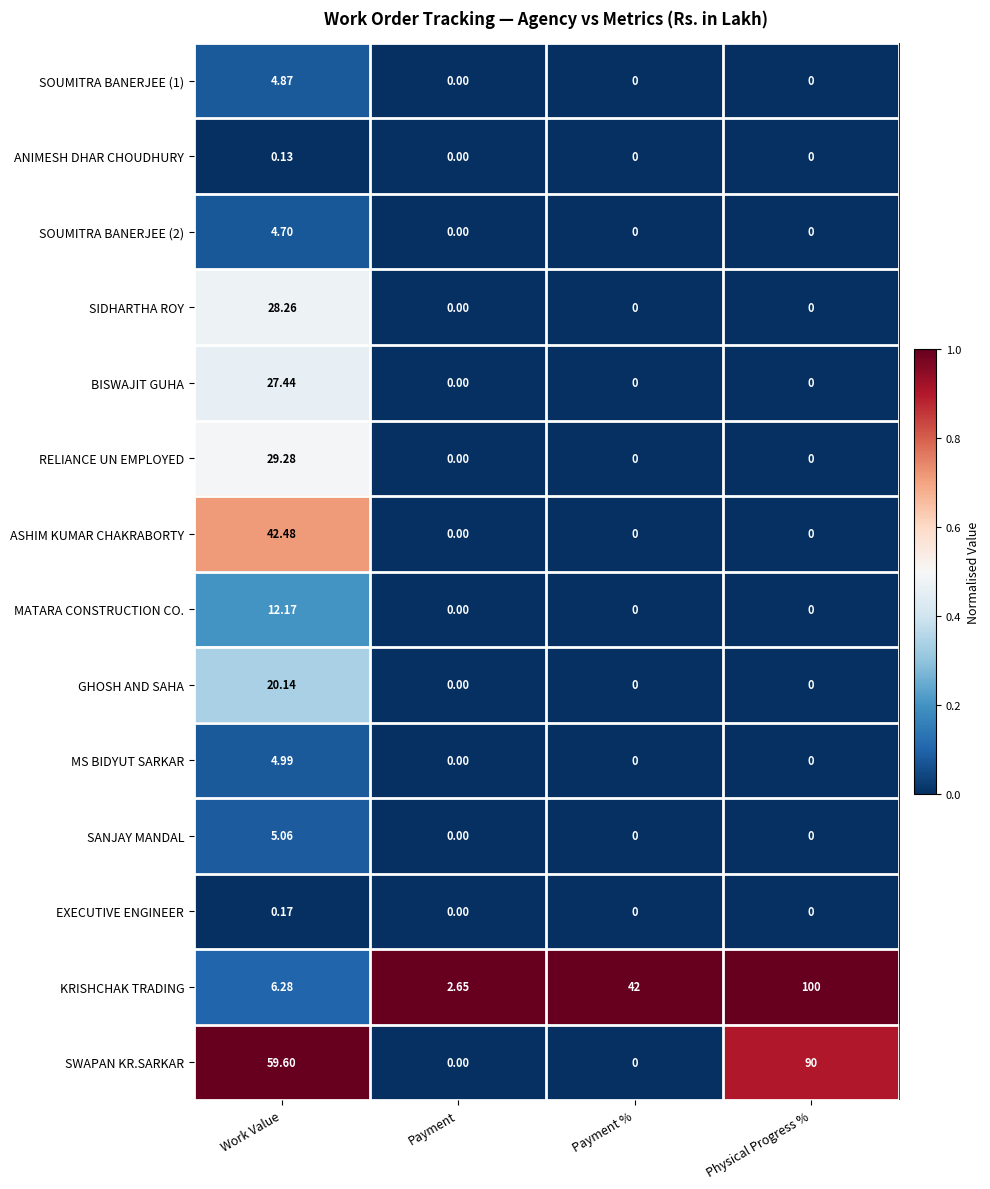

Between Payment % and Physical Progress %, which series saw the biggest shift?

SWAPAN KR.SARKAR